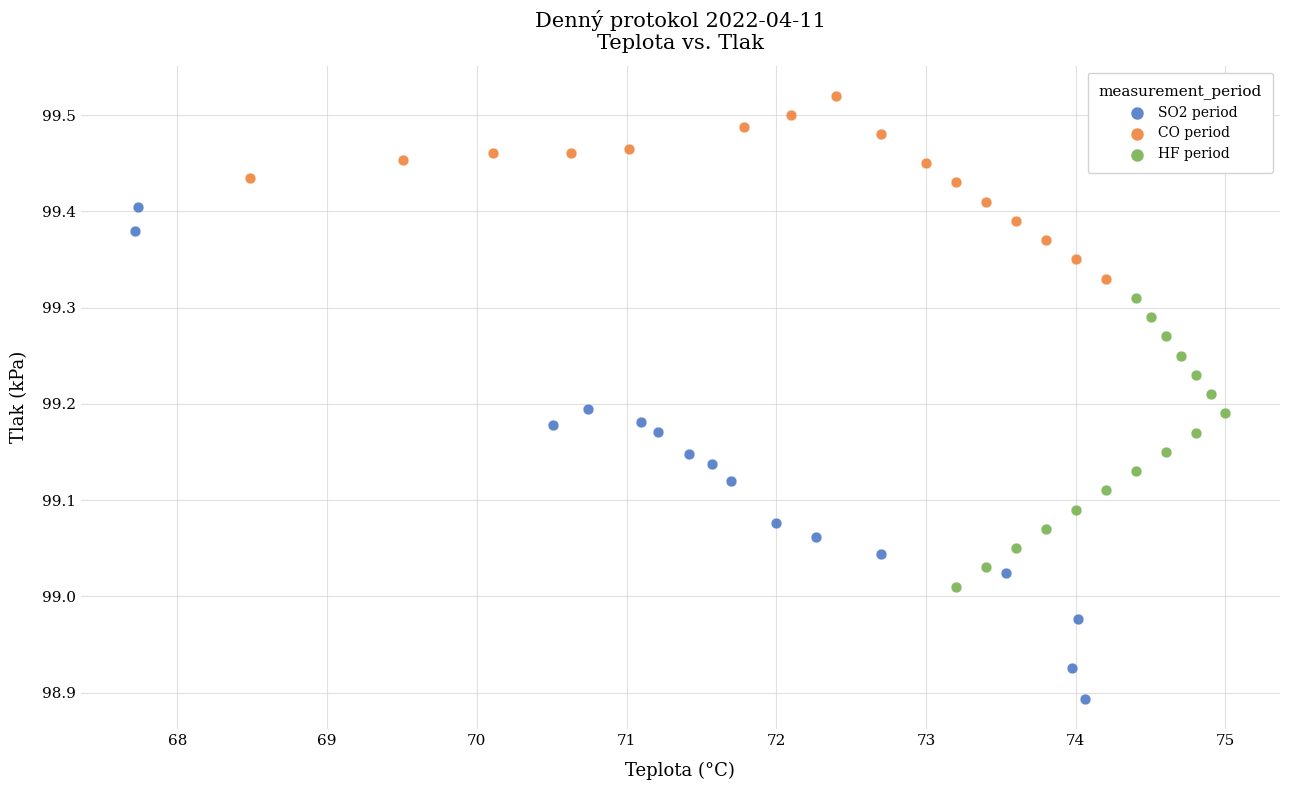

Which series contains the lowest Y value?

SO2 period